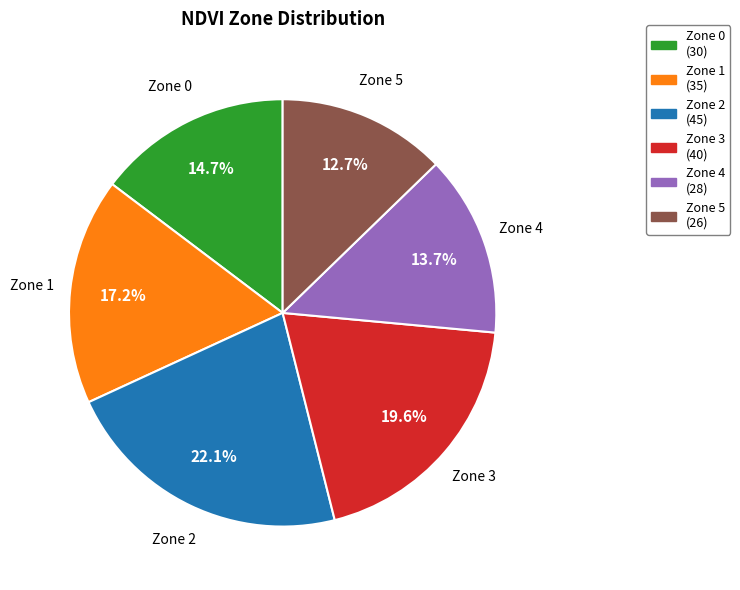

What percentage do Zone 3 and Zone 4 together represent?

33.3%